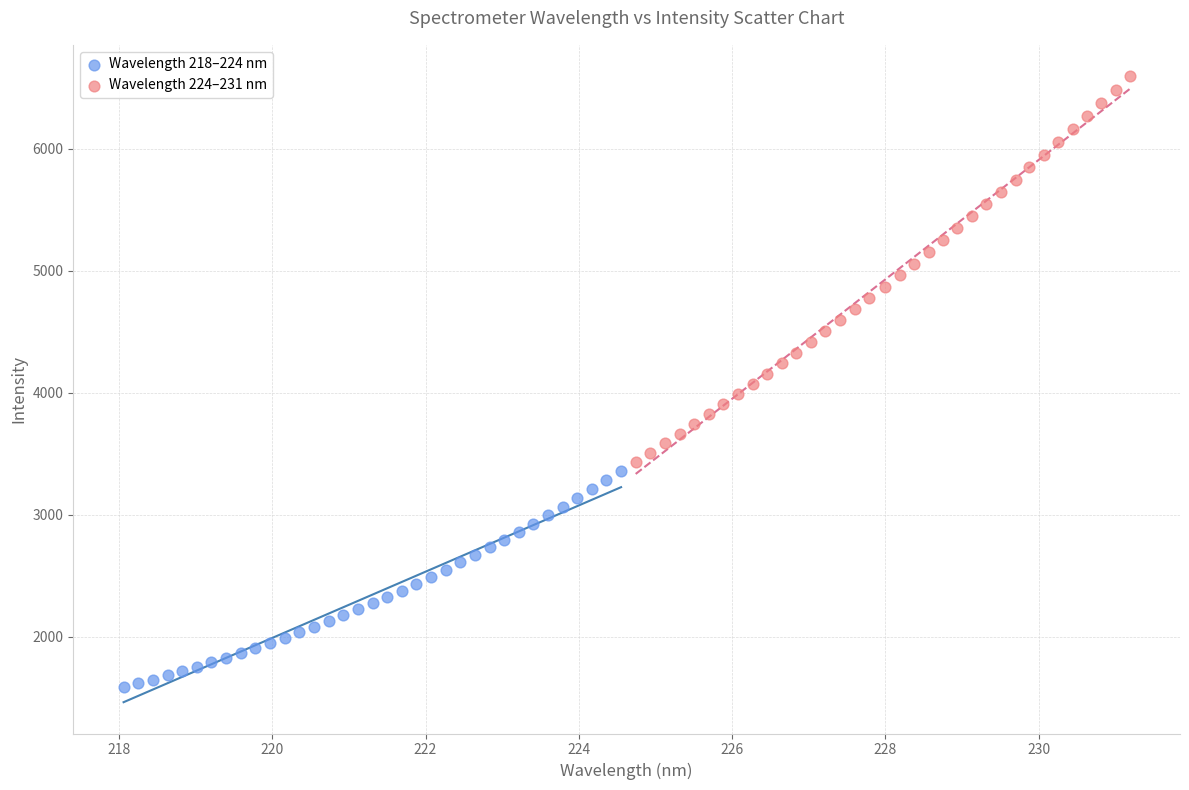

Which series has the largest Y range (max minus min)?

Wavelength 224–231 nm